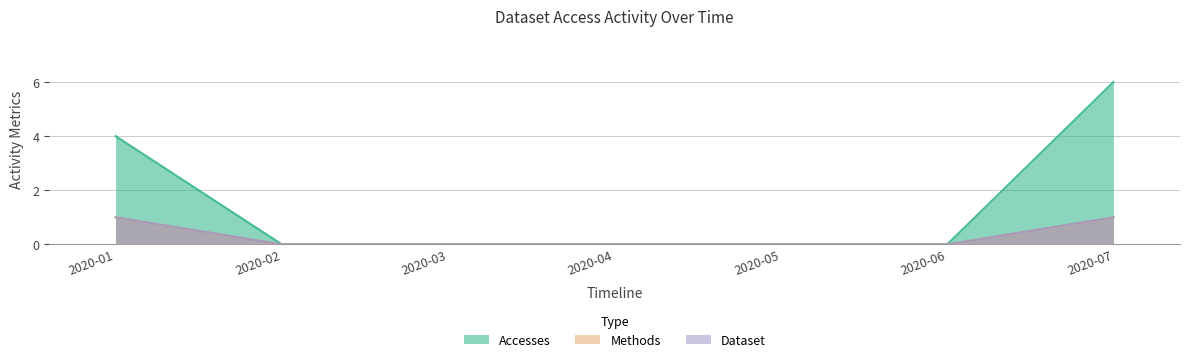

What is the difference between the maximum and second lowest values in the Dataset series?

1